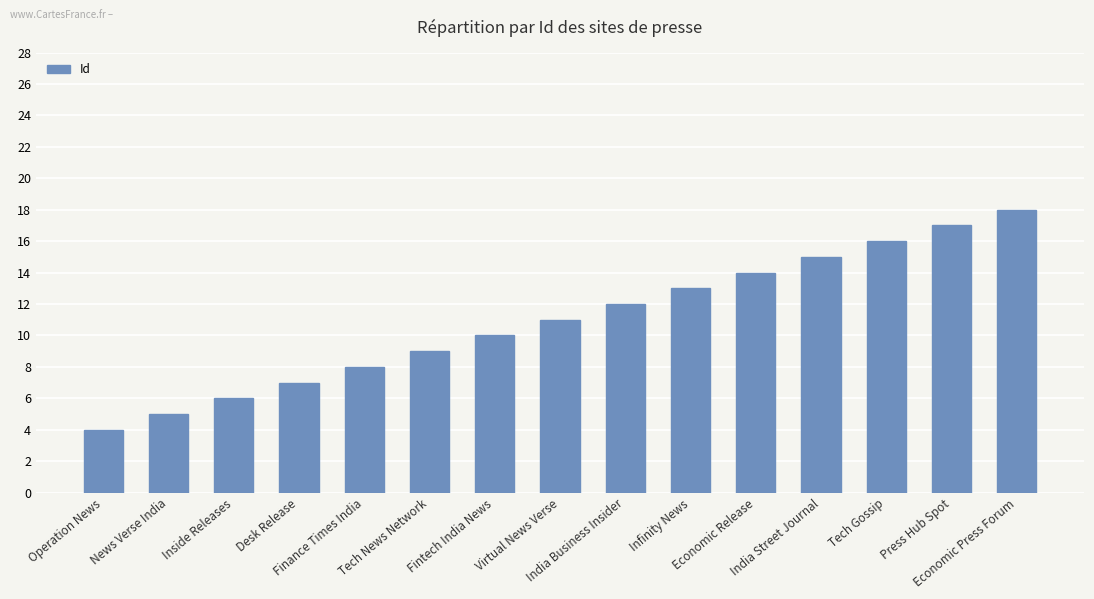

Count the number of data series in this chart.

1